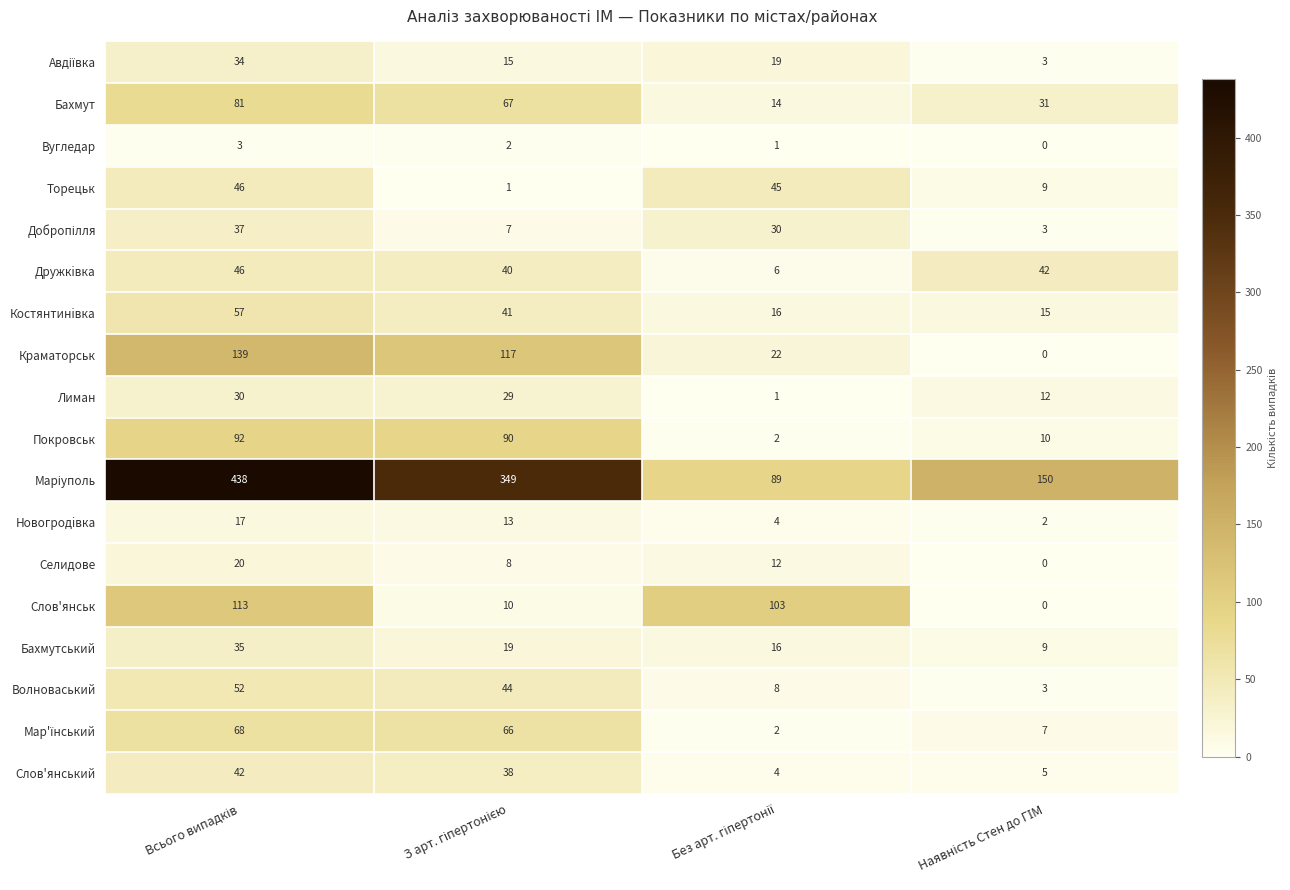

How many Новогродiвка values are between 4 and 17?

3